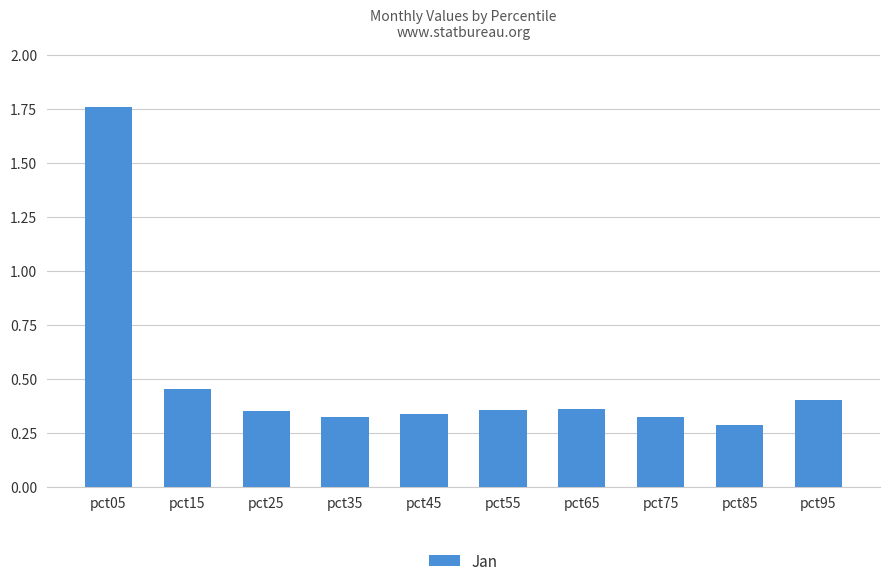

At which category does the chart reach its peak across all series?

pct05